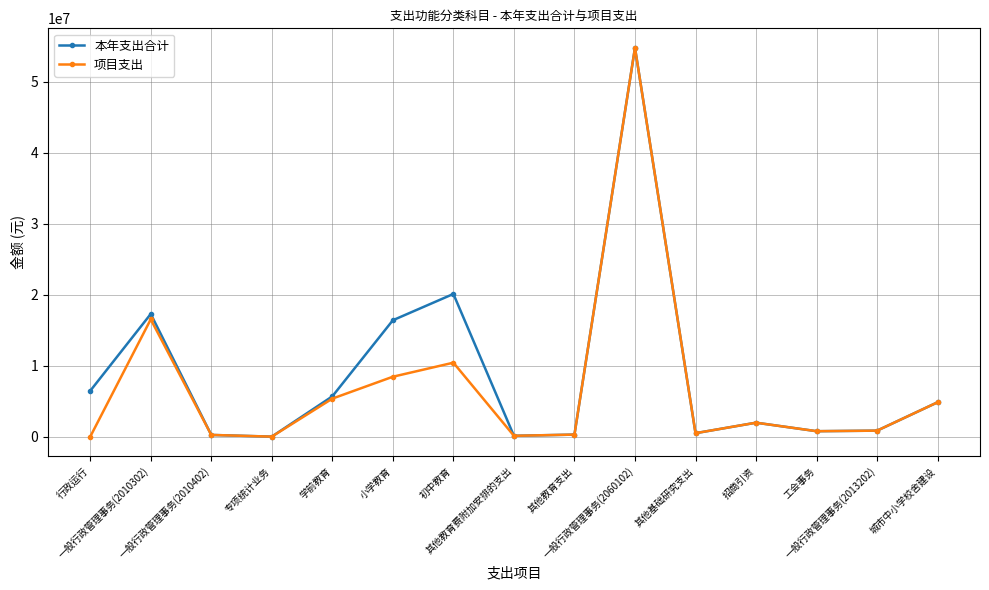

What is the highest value of the 本年支出合计 series?

54773692.2